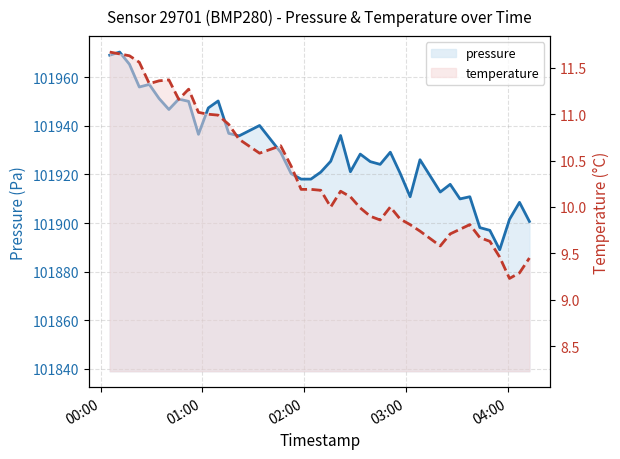

In pressure_line, how many points are higher than both neighbors (excluding endpoints)?

12